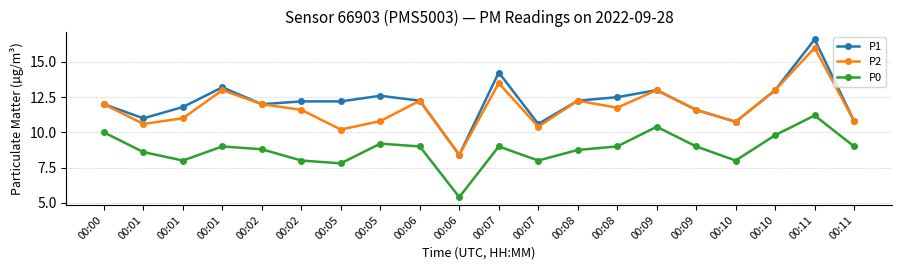

True or false: P0 and P1 cross at least once.

False